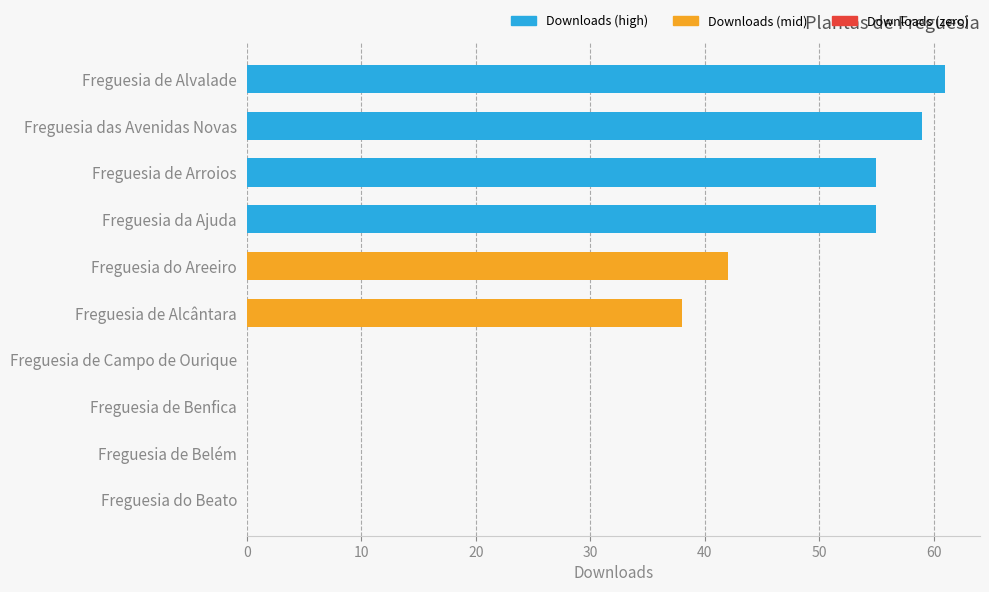

Rank the series by their average value, from highest to lowest.

Downloads (high), Downloads (mid), Downloads (zero)